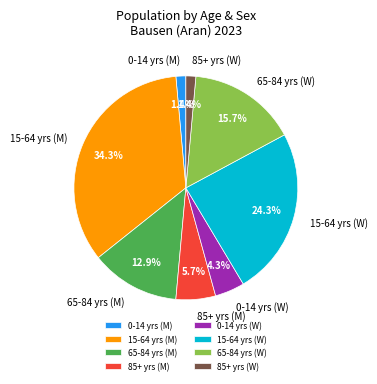

Combined, what portion of the pie is 15-64 yrs (W) and 85+ yrs (W)?

25.7%